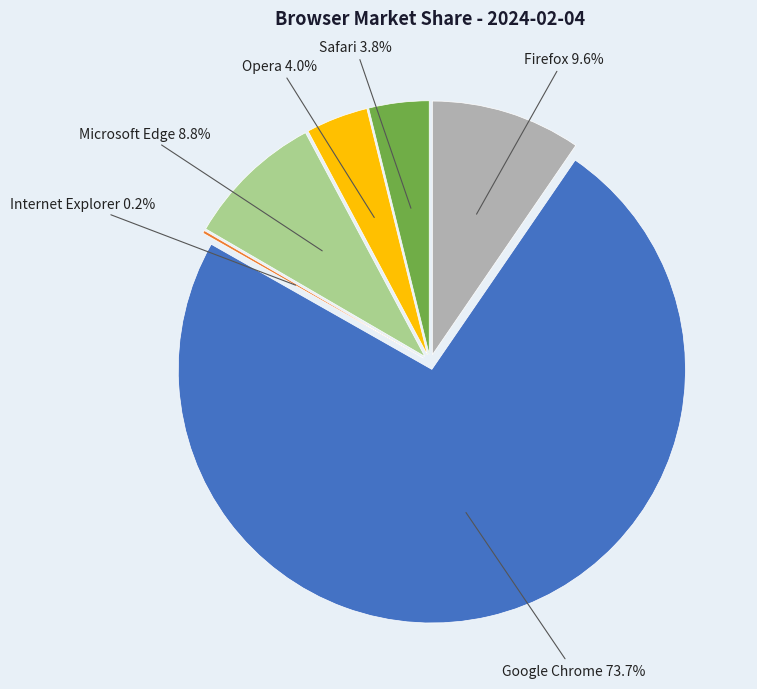

Is it true that Firefox is 1% of the pie?

False